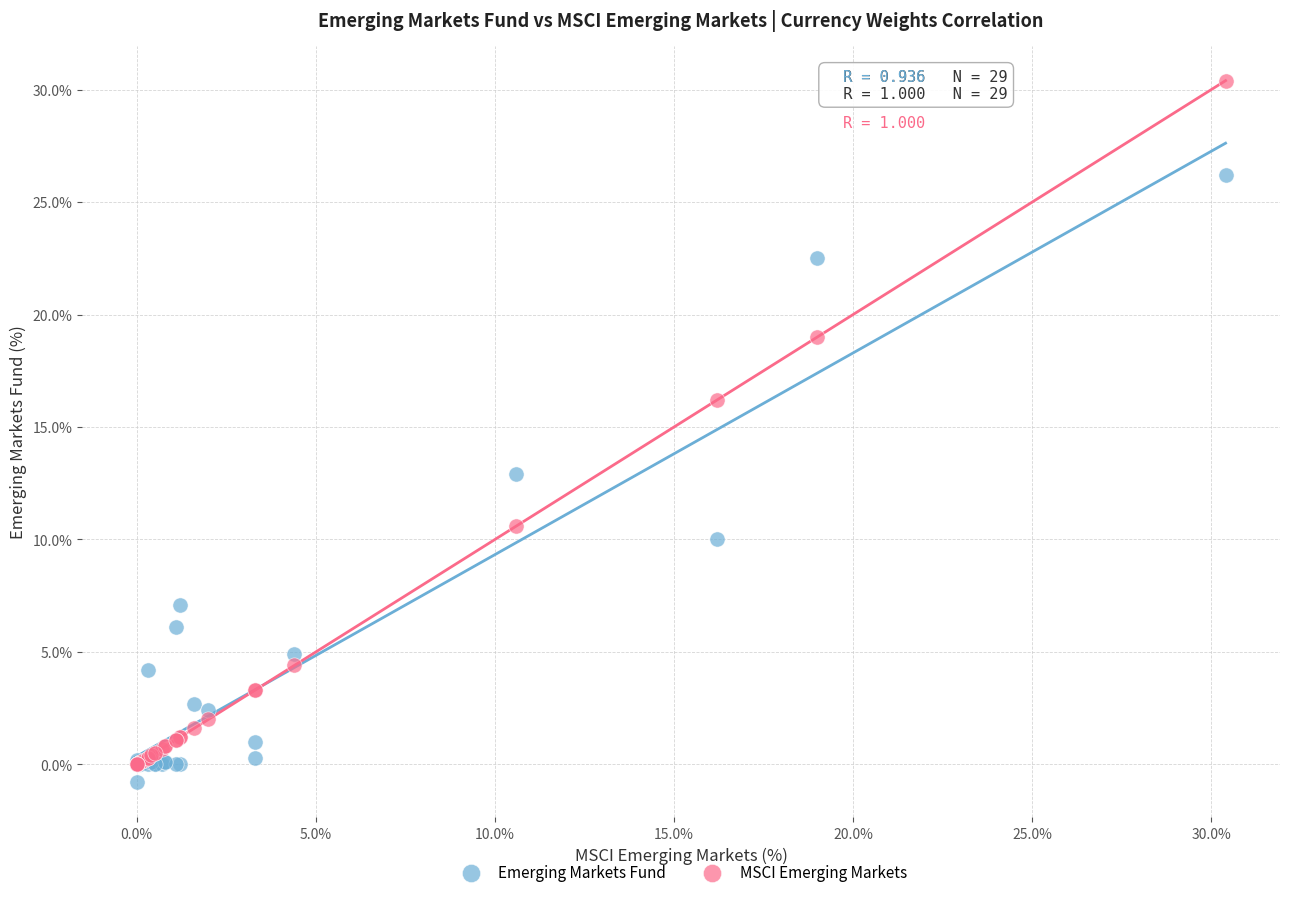

In the MSCI Emerging Markets series, what Y value is closest to 15?

16.2